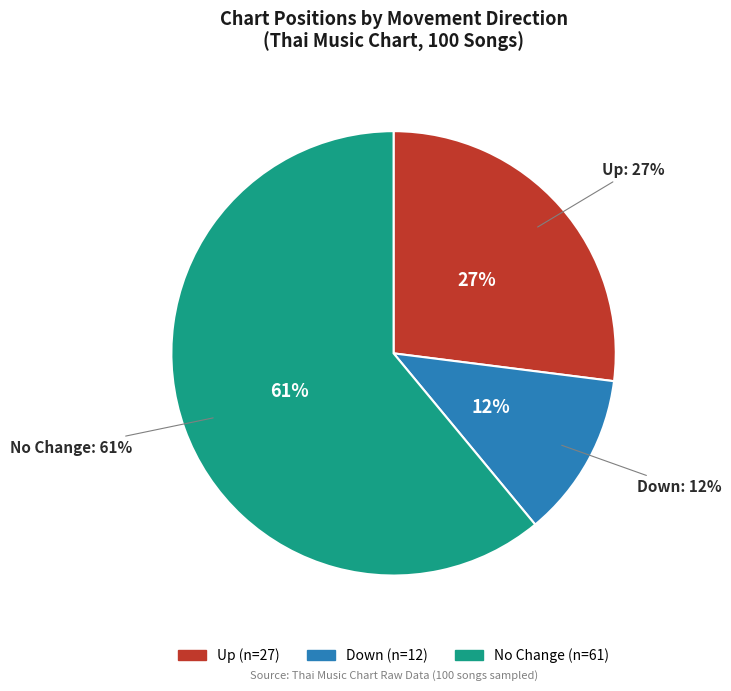

Is - the majority of the pie?

Yes